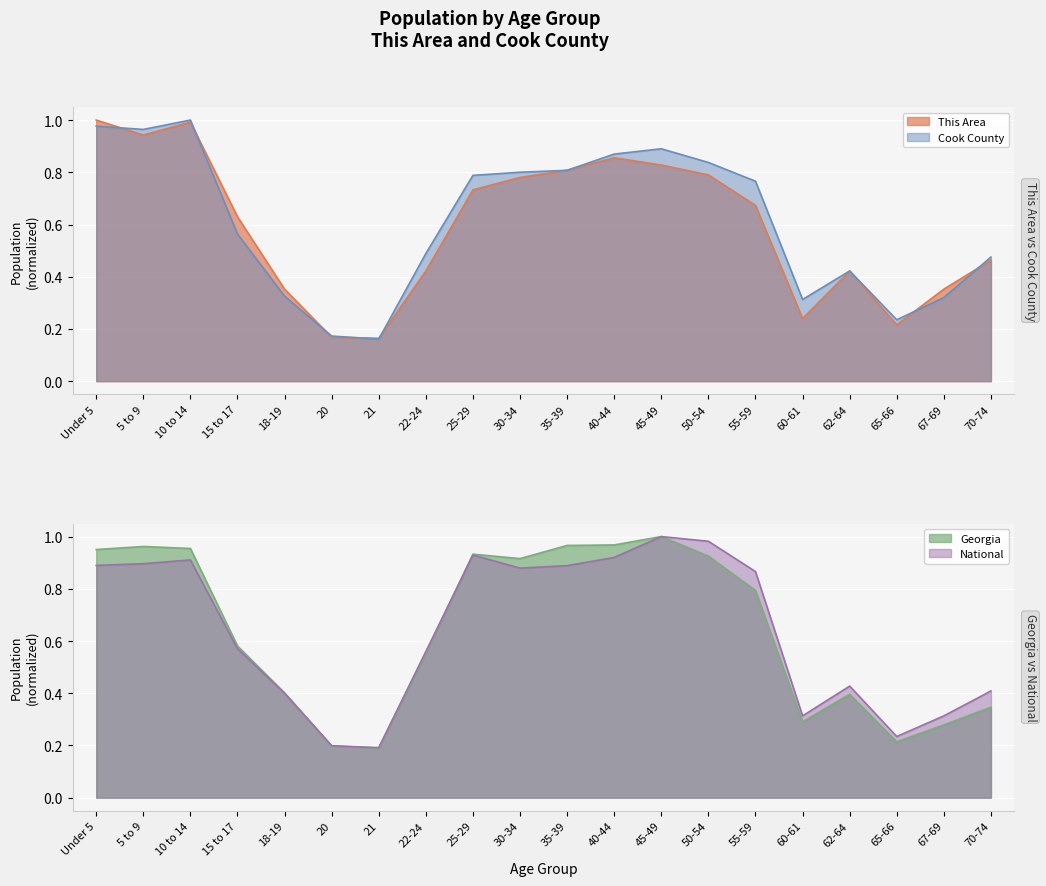

True or false: Georgia has a value of 0.3 at 20.

False